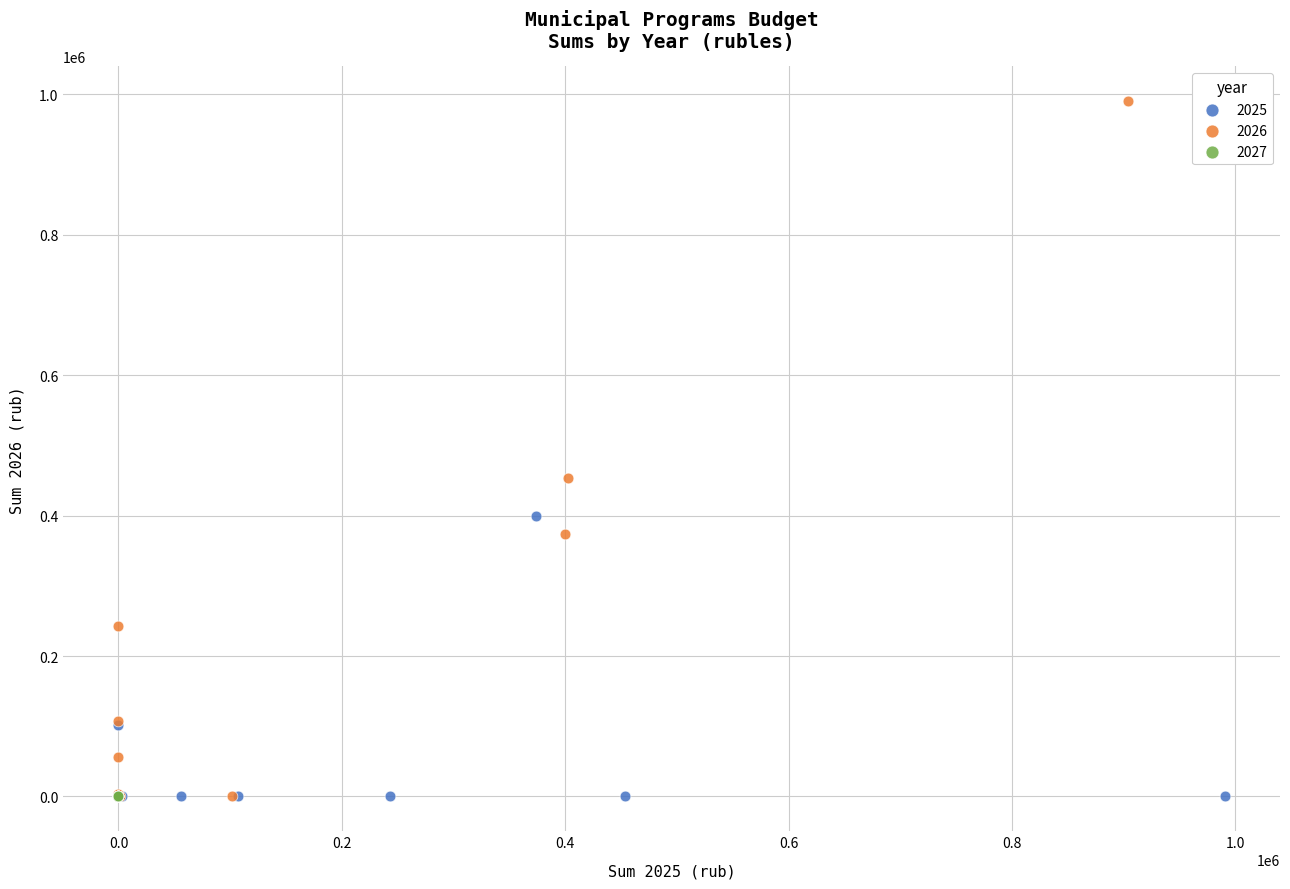

Which series contains the highest Y value?

2026